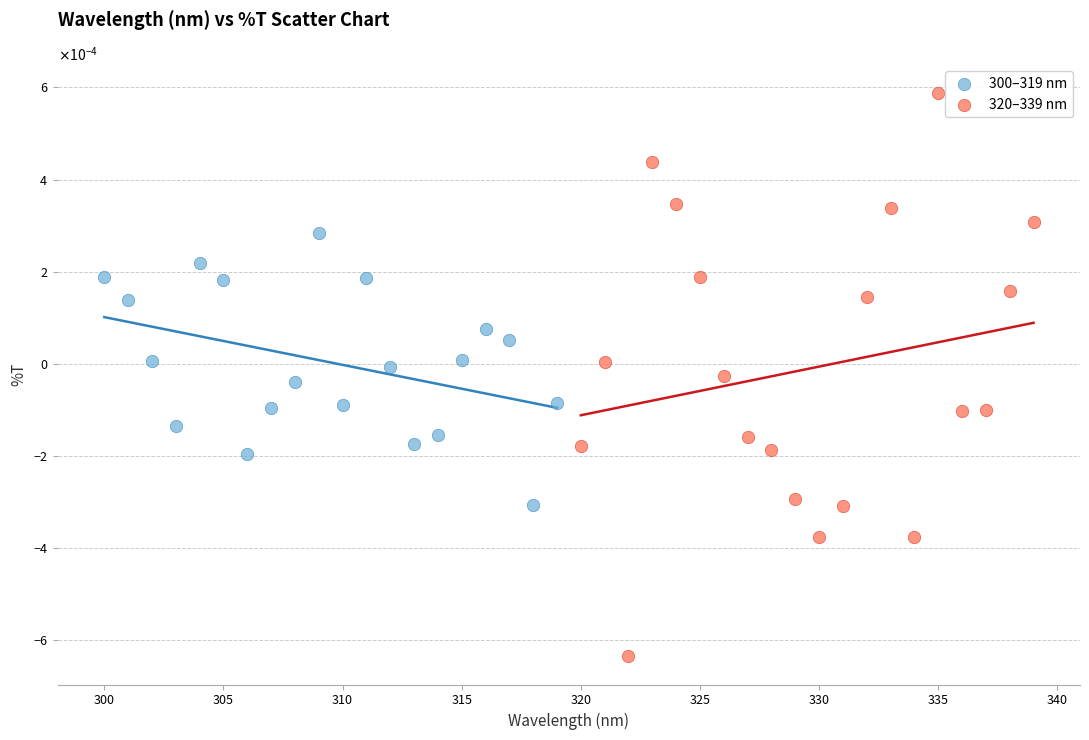

Which series has the largest Y range (max minus min)?

320–339 nm